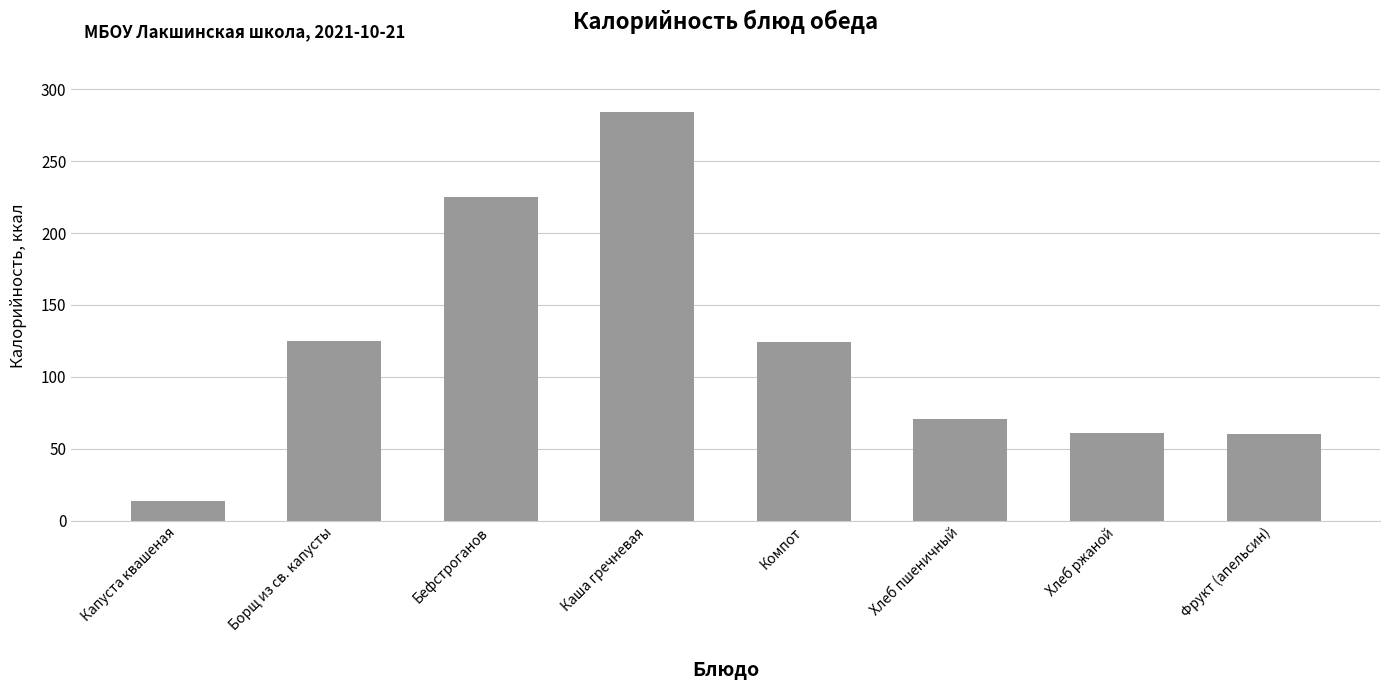

What is the smallest value displayed?

13.8